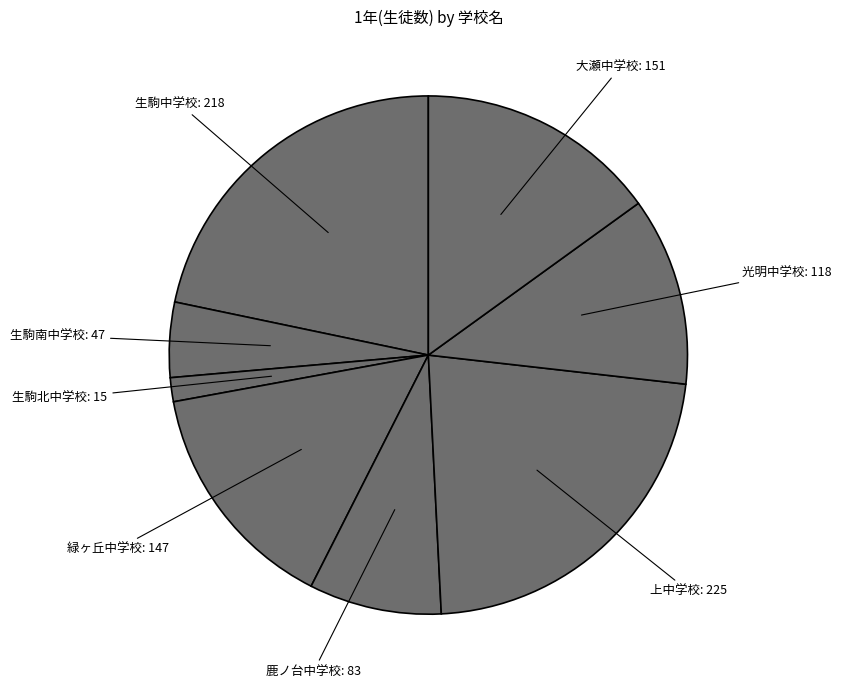

Rank the categories by value from lowest to highest.

生駒北中学校, 生駒南中学校, 鹿ノ台中学校, 光明中学校, 緑ヶ丘中学校, 大瀬中学校, 生駒中学校, 上中学校